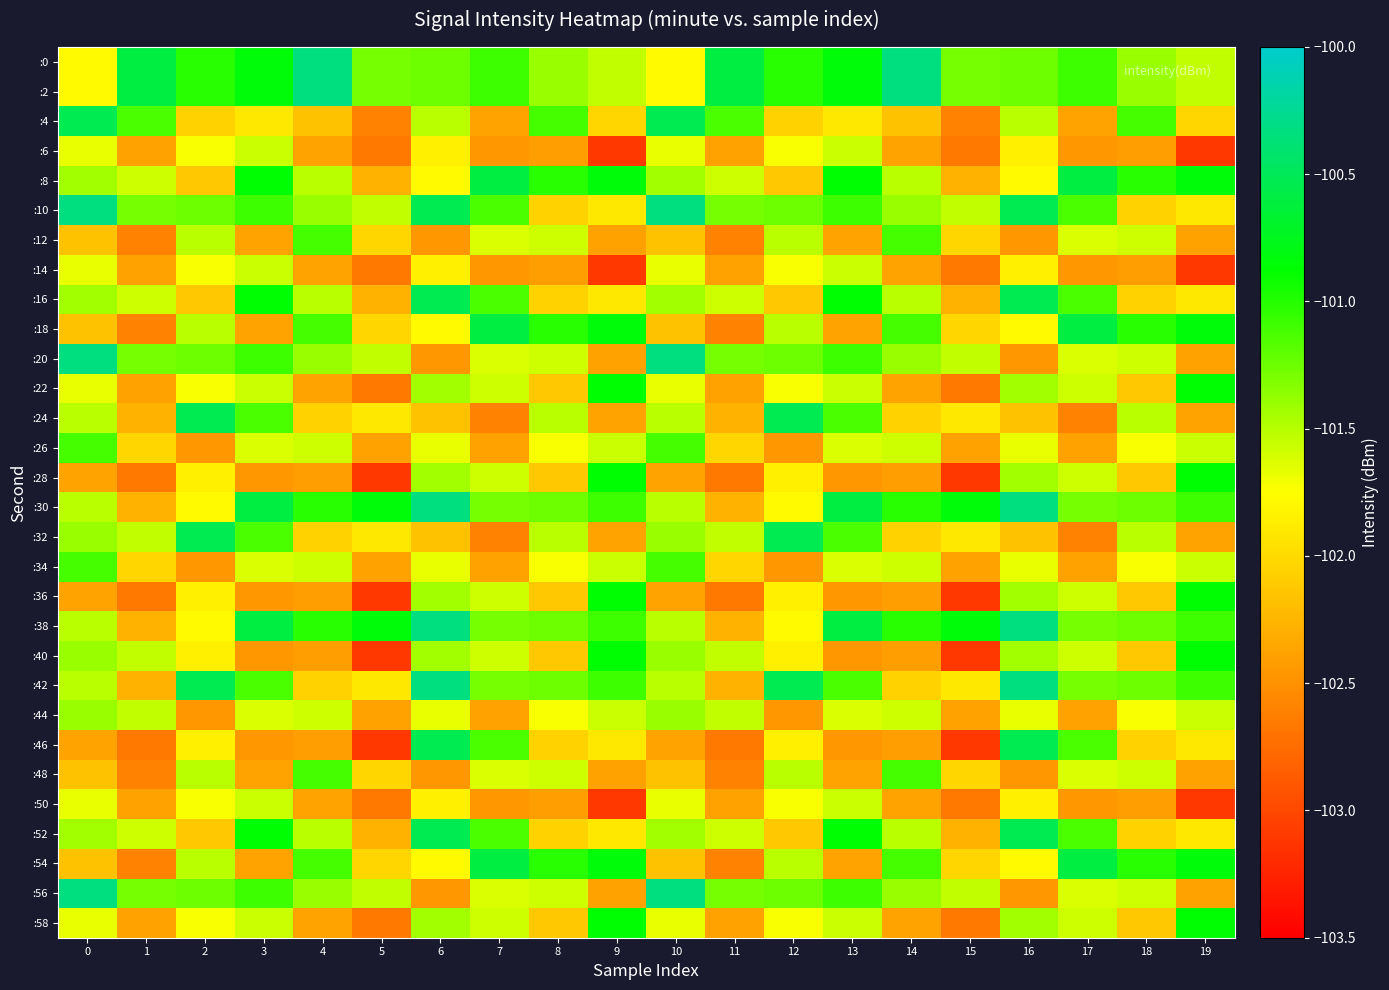

Count the number of categories in the chart.

20